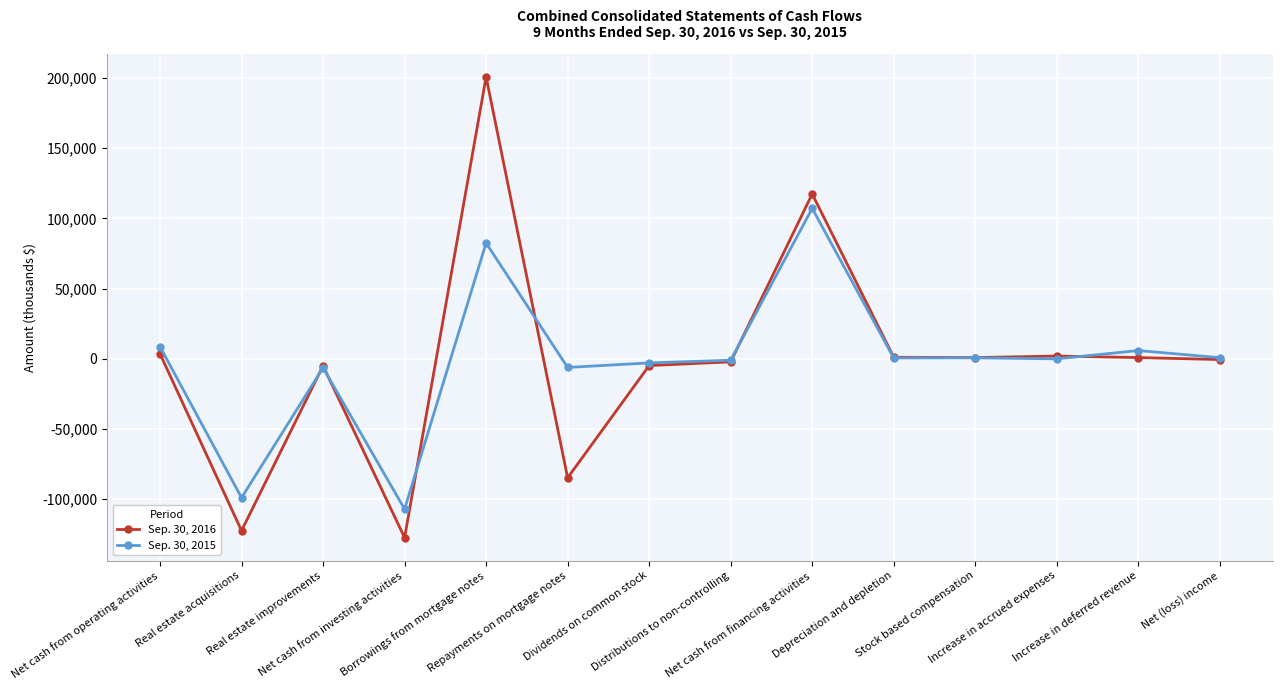

List the series in order of their overall mean, lowest first.

Sep. 30, 2016, Sep. 30, 2015